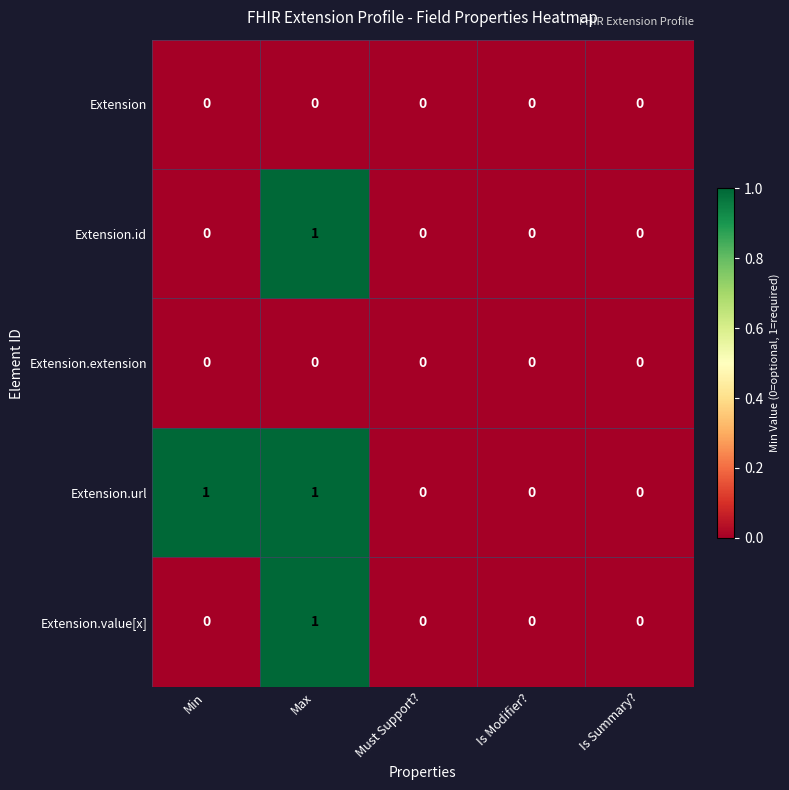

Which series has the largest total across all categories?

Extension.url